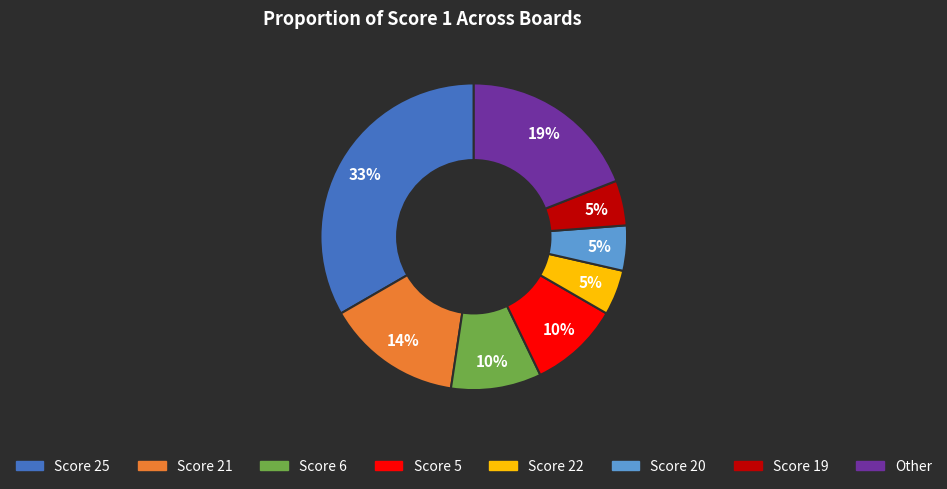

Is there any slice that represents more than half of the pie?

No